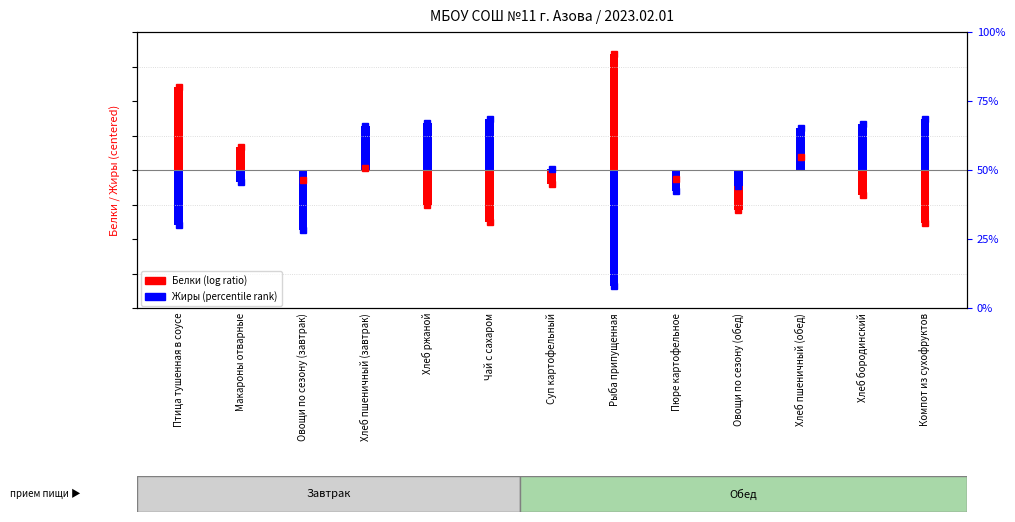

List the labels in order of Белки (log ratio style) value, smallest first.

Компот из сухофруктов, Чай с сахаром, Овощи по сезону (обед), Хлеб ржаной, Хлеб бородинский, Суп картофельный, Овощи по сезону (завтрак), Пюре картофельное, Хлеб пшеничный (завтрак), Хлеб пшеничный (обед), Макароны отварные, Птица тушенная в соусе, Рыба припущенная